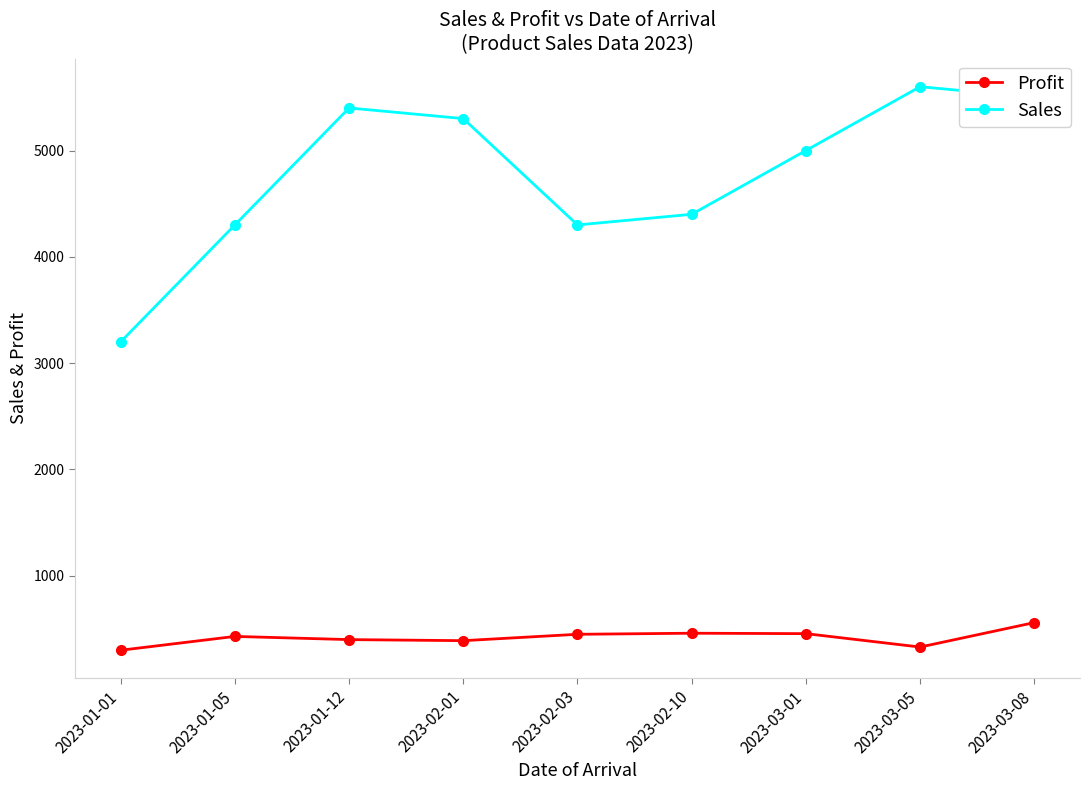

At how many categories does at least one series exceed 1025?

9